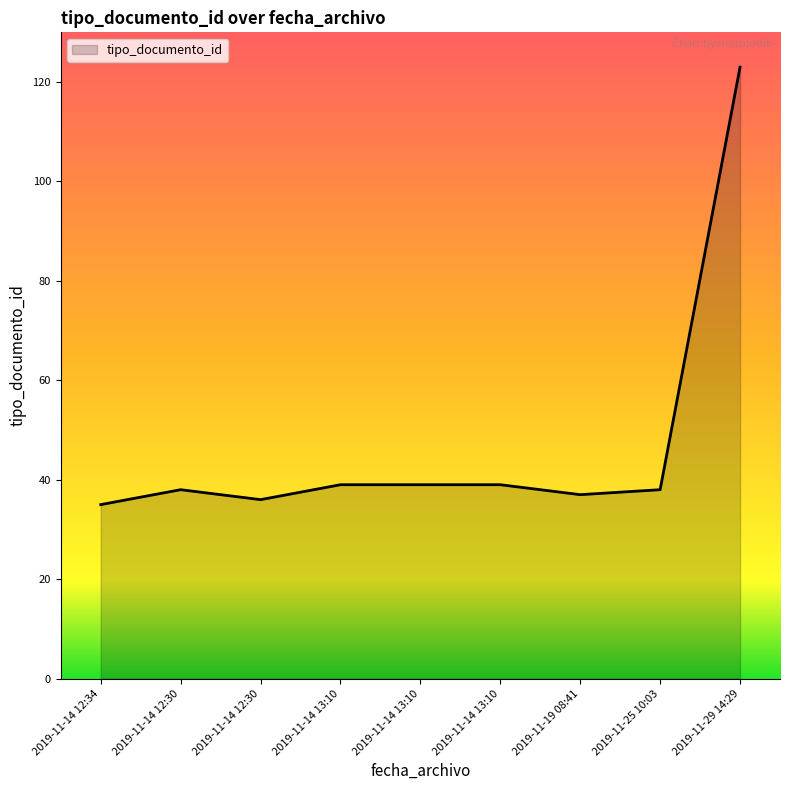

Where does the data first go above 38?

2019-11-14 13:10